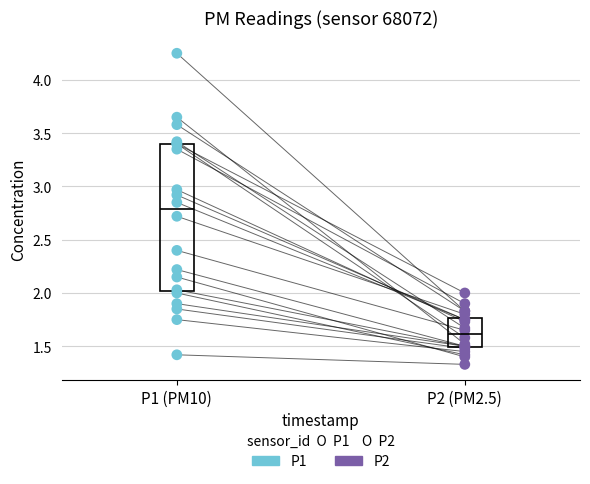

Which series has the largest total across all categories?

P1